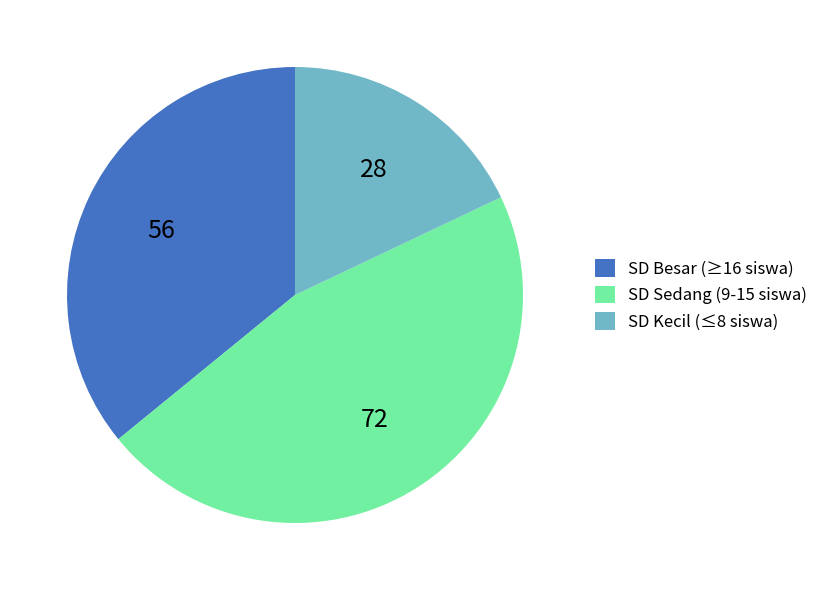

How many slices are in this pie chart?

3